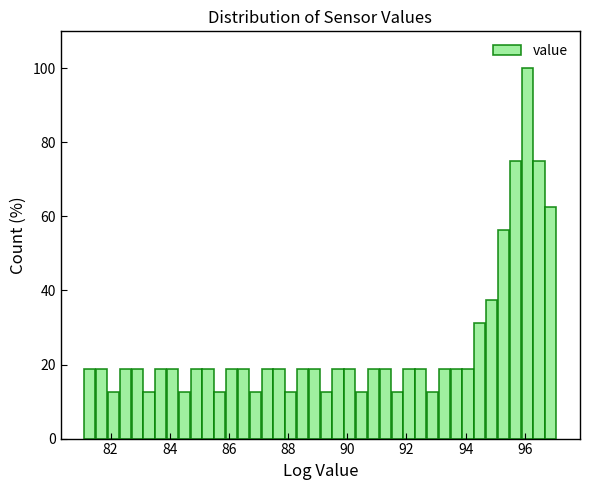

Read against the x-axis, roughly where is the centre of the tallest bar?

96.0